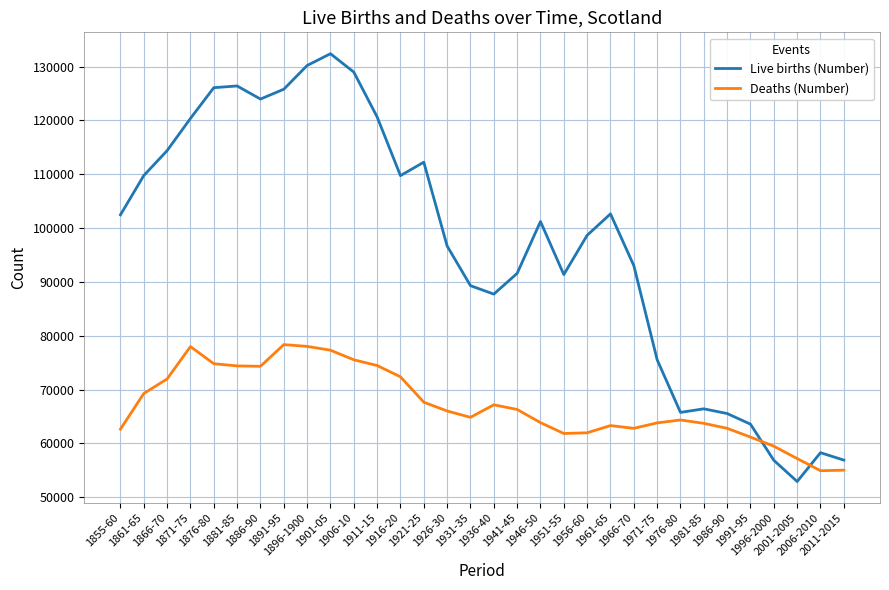

What is the difference between the Live births (Number) values at 2001-2005 and 1921-25?

59331